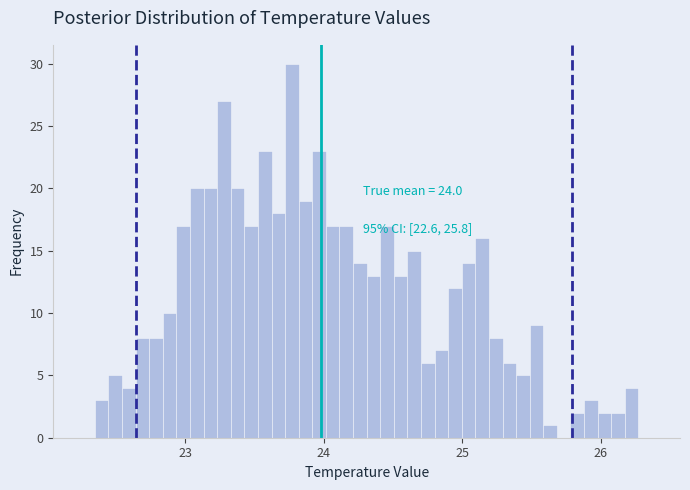

Around what value on the x-axis is the tallest bar? Give the approximate position of its centre, as read against the axis.

23.8